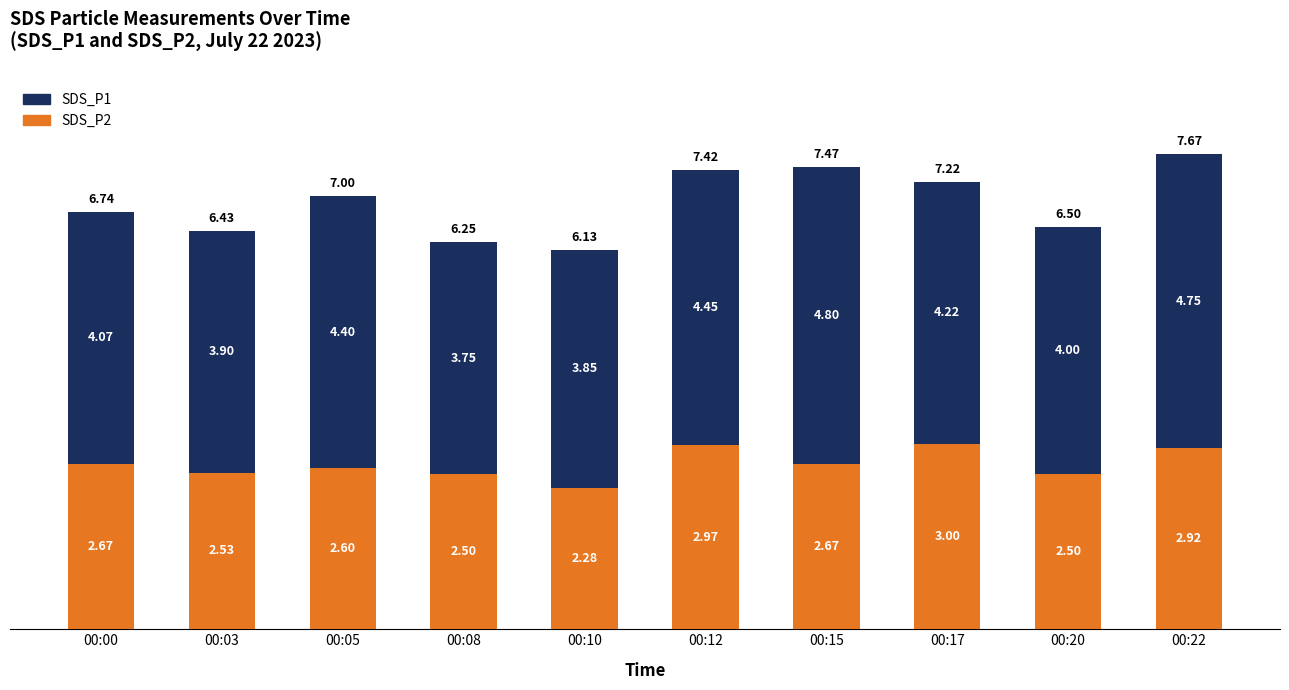

The SDS_P2 series shows 2.5 at 00:03. True or false?

True